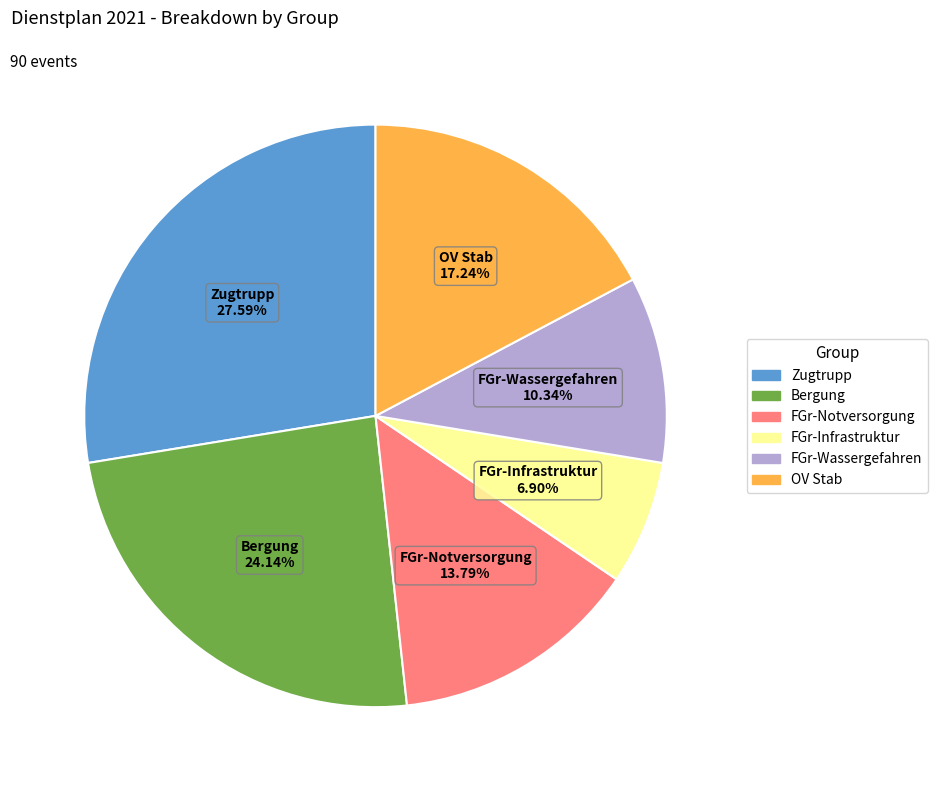

Which slice is the smallest?

FGr-Infrastruktur